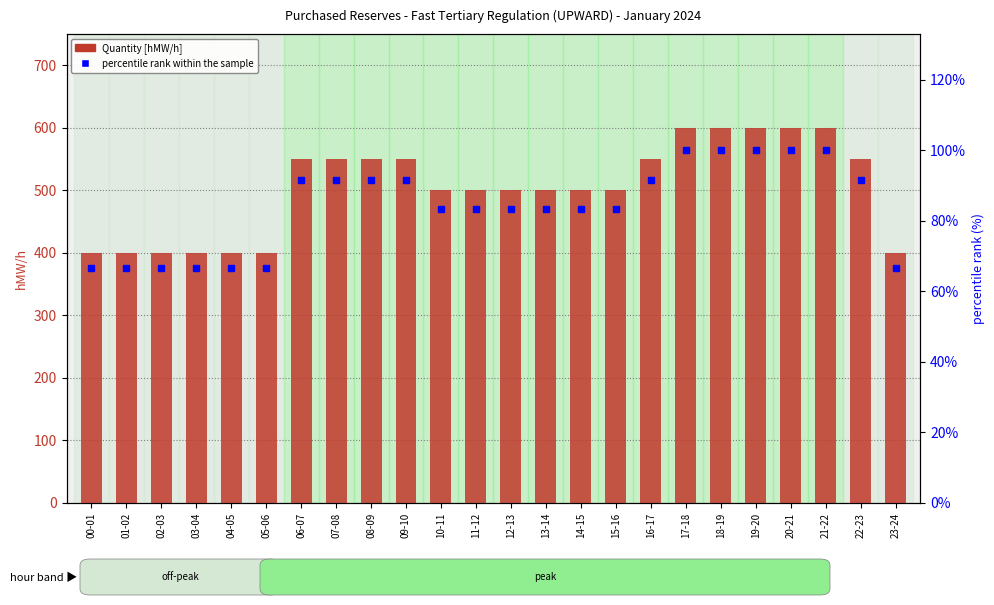

At which category is the sum across all series the highest?

17-18